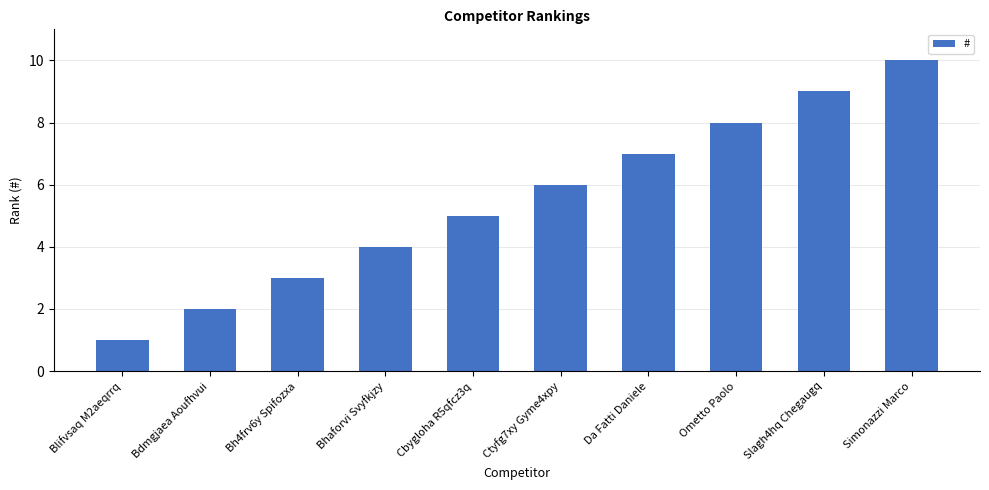

Is it true that the value at Simonazzi Marco is 18?

False